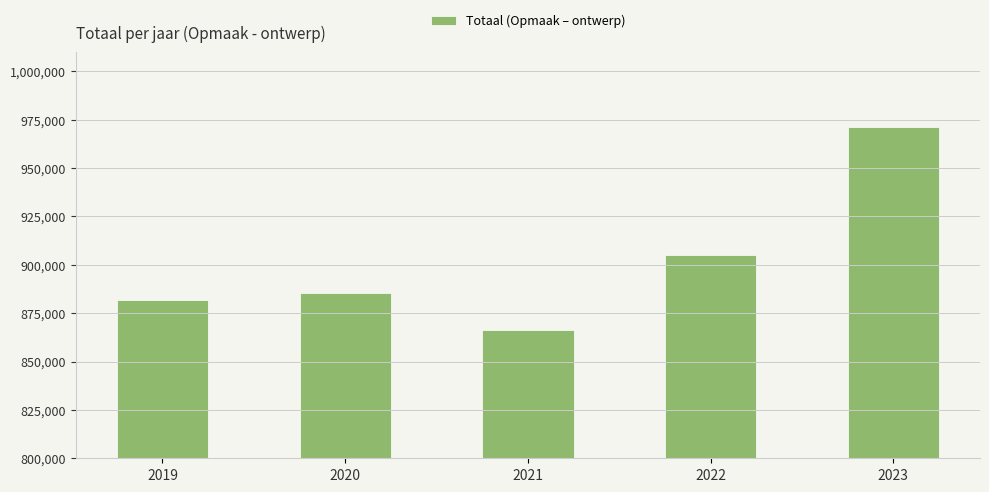

List the labels in order of value, largest first.

2023, 2022, 2020, 2019, 2021